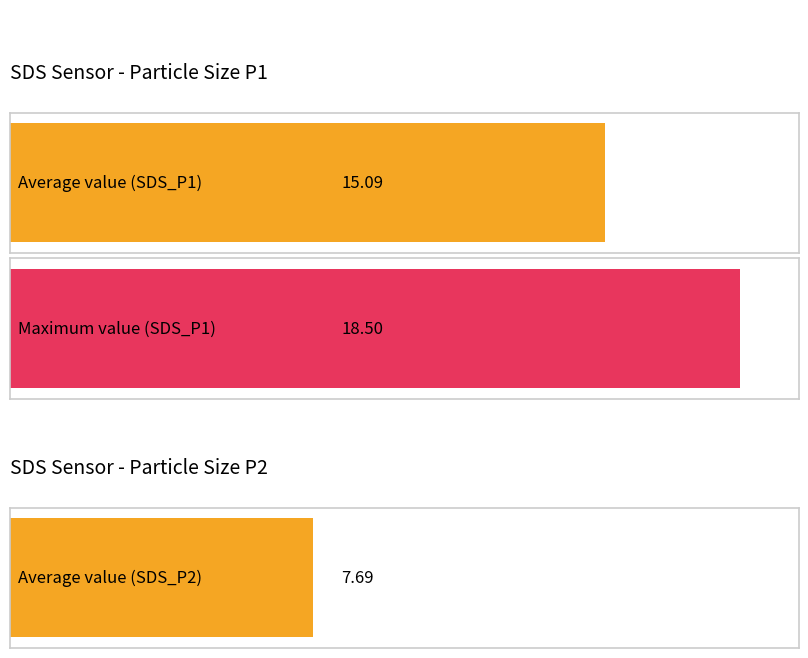

Rank the series at 00:29 from lowest to highest value.

SDS_P2, SDS_P1